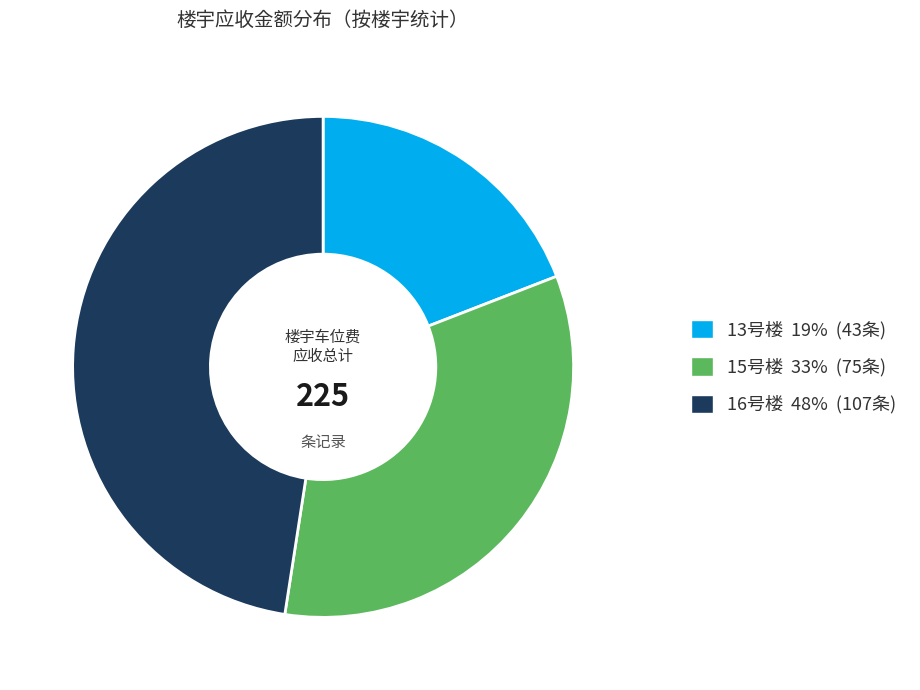

Count the number of slices in the pie.

3